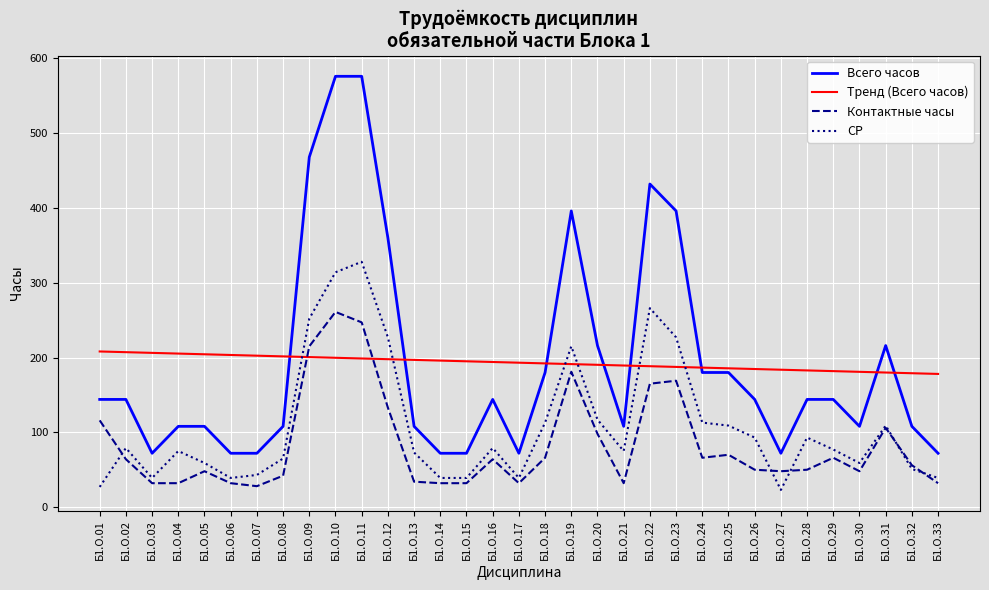

At how many categories does at least one series exceed 313?

7